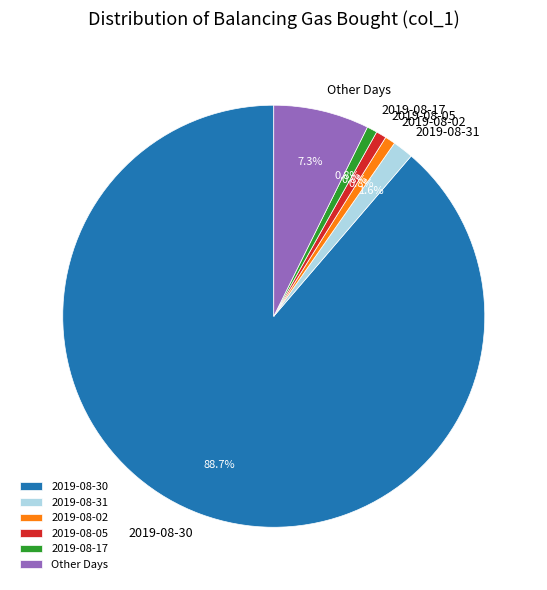

To the nearest percent, what is the average slice percentage?

17%